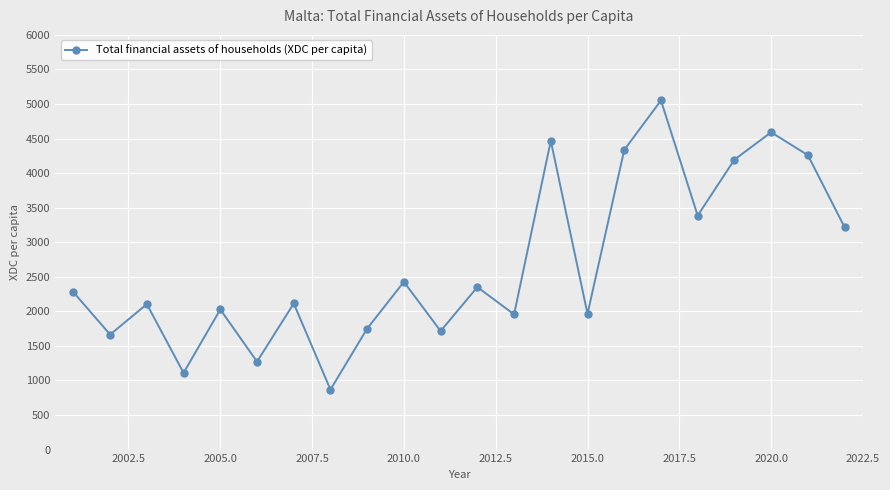

How many lines are shown in the chart?

1